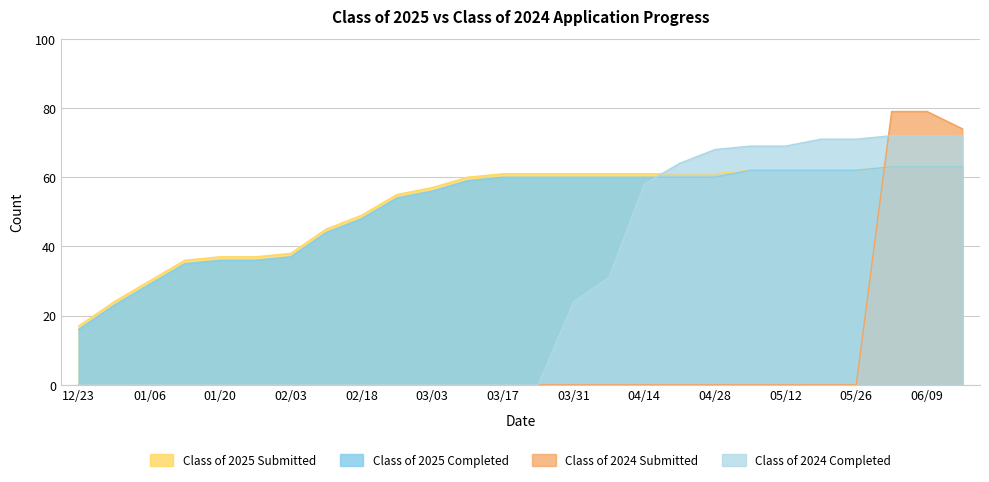

What is the lowest value of the Class of 2025 Completed series?

16